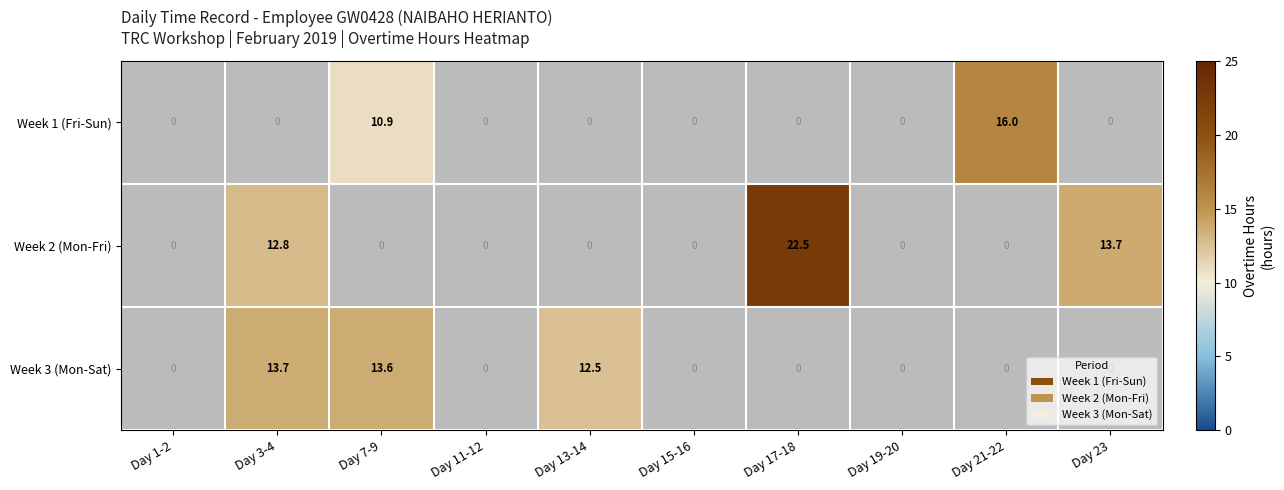

The value of Week 3 (Mon-Sat) at Day 7-9 is 3.0. True or false?

False